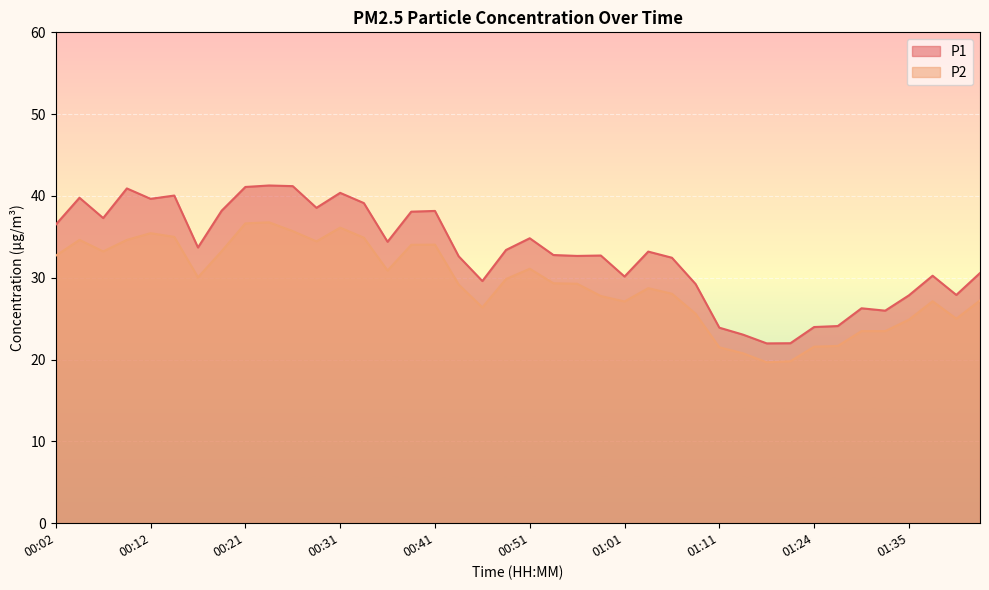

True or false: P2 has a value of 48.1 at 00:34.

False